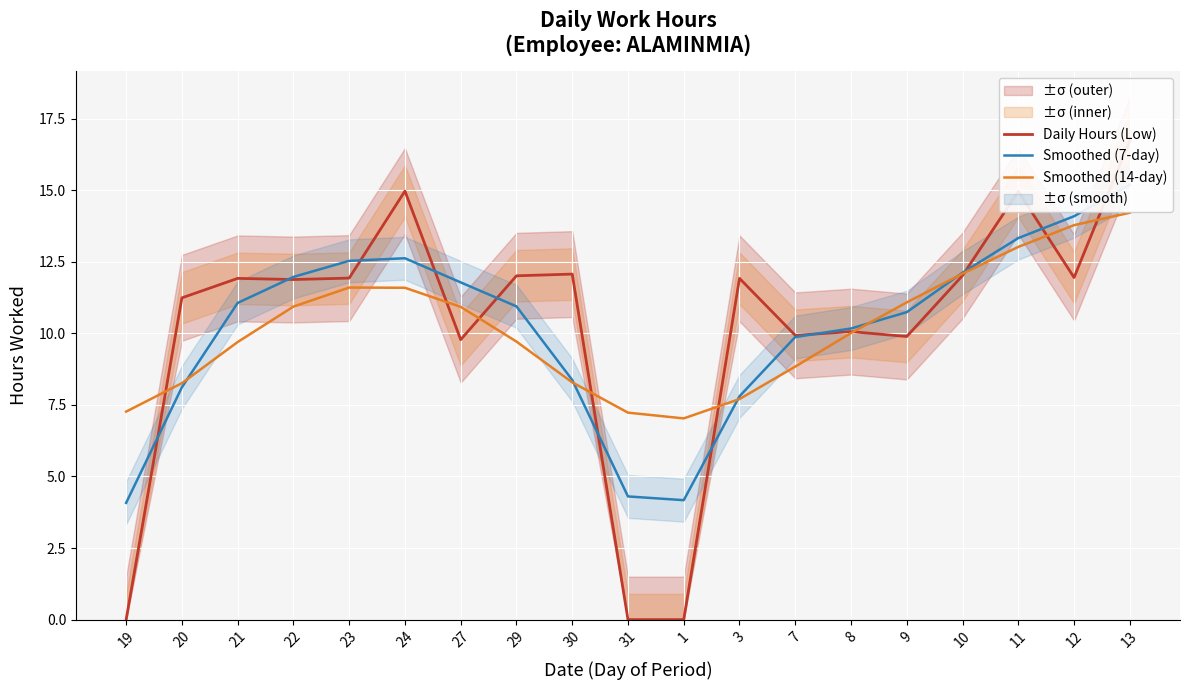

How many lines are shown in the chart?

3